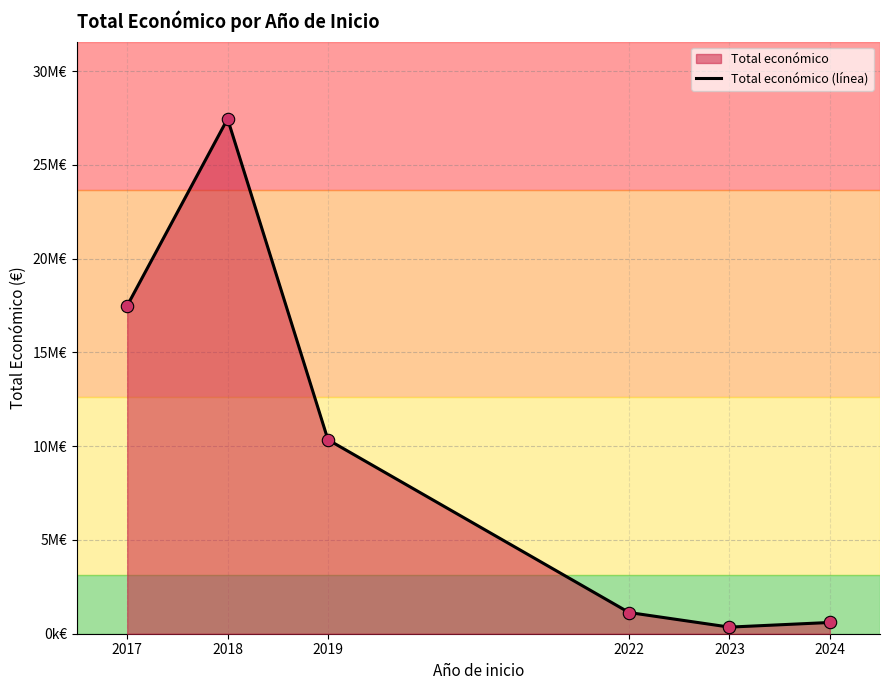

Between 2017 and 2018, which is larger?

2018